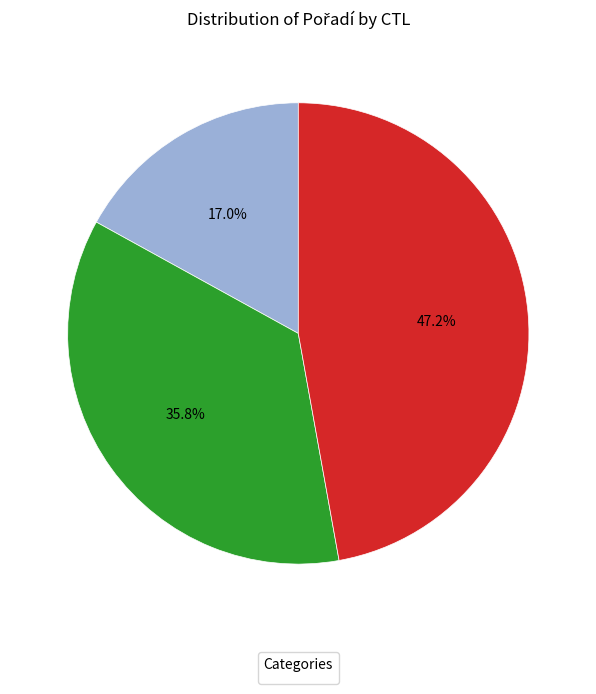

Is there any slice that represents more than half of the pie?

No